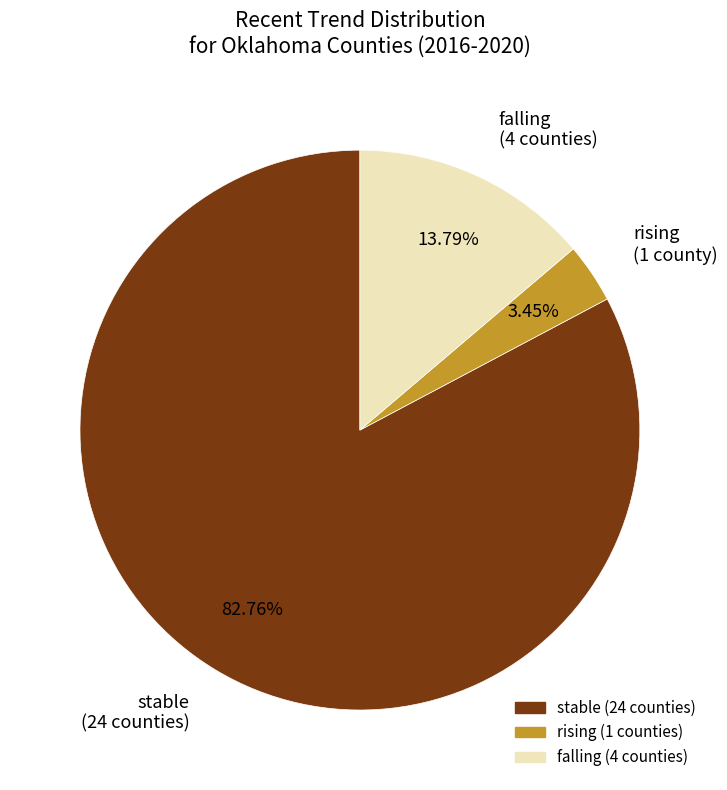

Is there a majority slice in this chart?

Yes